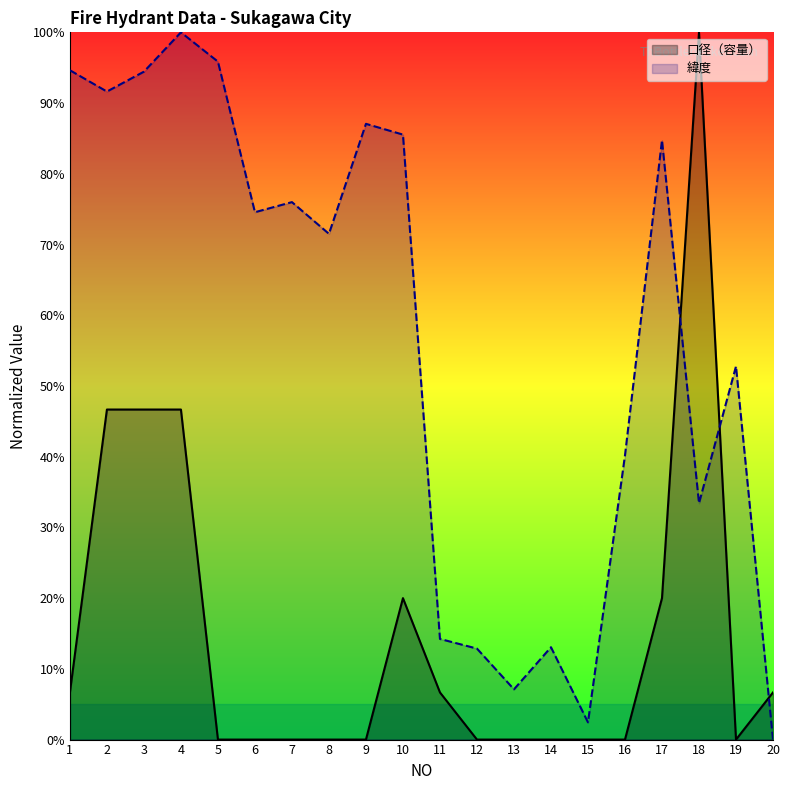

Reading left to right, extract all data points from this chart.

口径（容量）: 6.7	46.7	46.7	46.7	0.0	0.0	0.0	0.0	0.0	20.0	6.7	0.0	0.0	0.0	0.0	0.0	20.0	100.0	0.0	6.7
緯度: 94.6	91.6	94.4	100.0	95.9	74.6	76.0	71.5	87.1	85.5	14.2	12.9	7.1	13.1	2.4	40.2	84.8	33.4	52.8	0.0